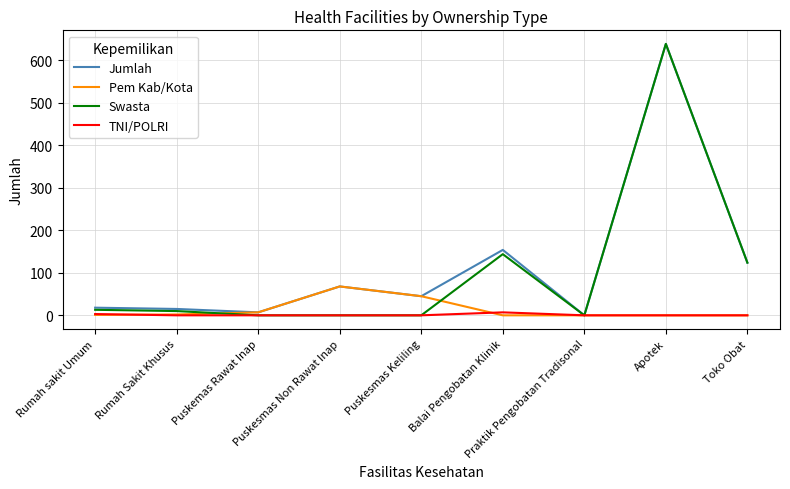

True or false: Jumlah has more than 1 interior local peaks.

True